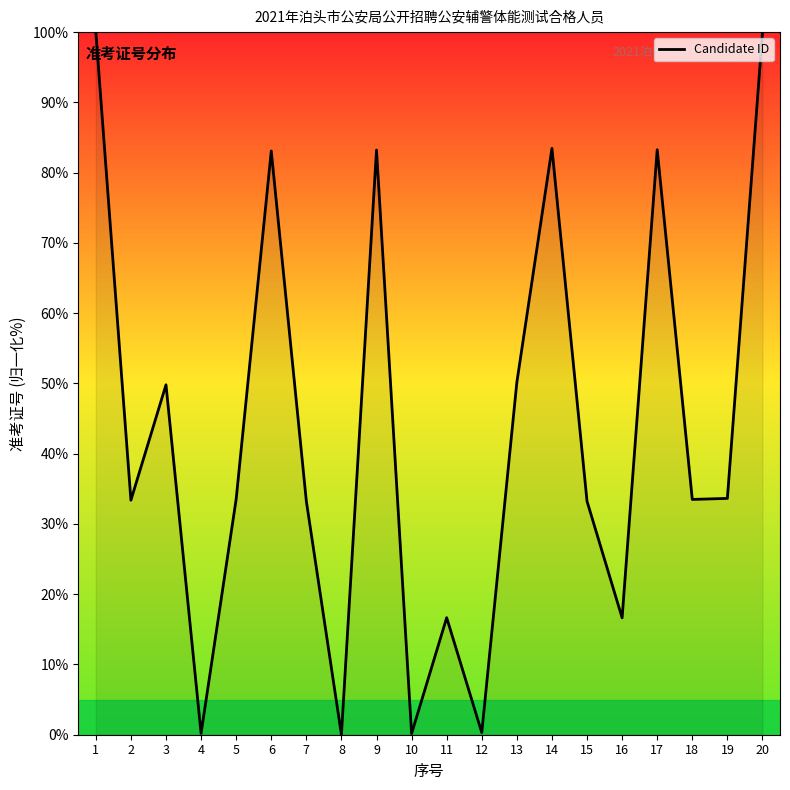

What is the average value?

43.4